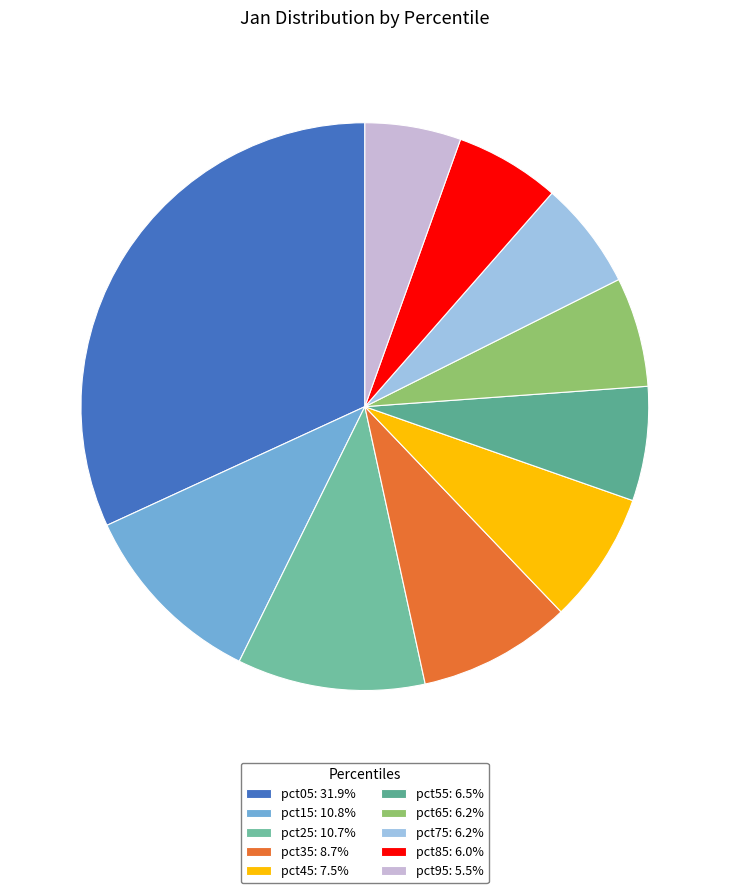

Combined, what portion of the pie is pct15 and pct05?

42.7%